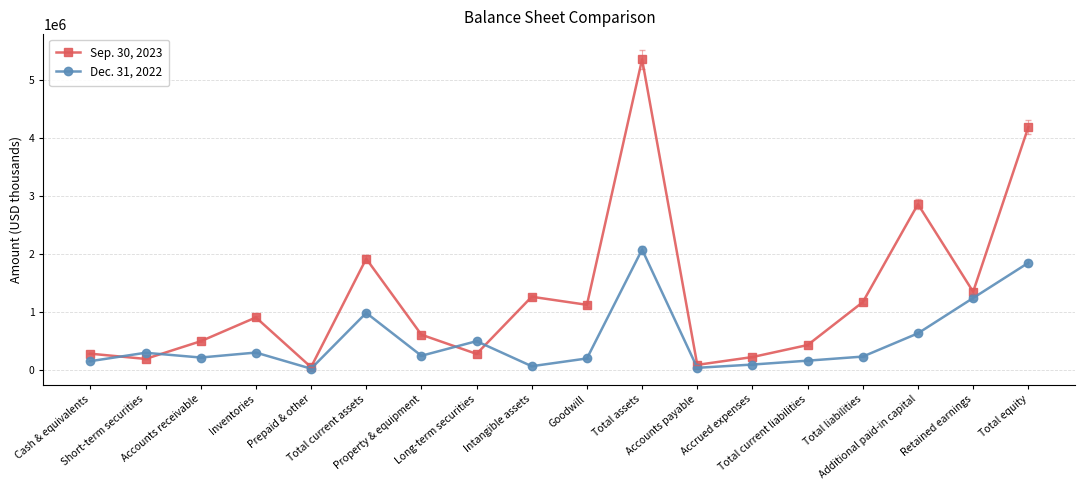

What is the value of the Dec. 31, 2022 point at the 16th from the left?

630952